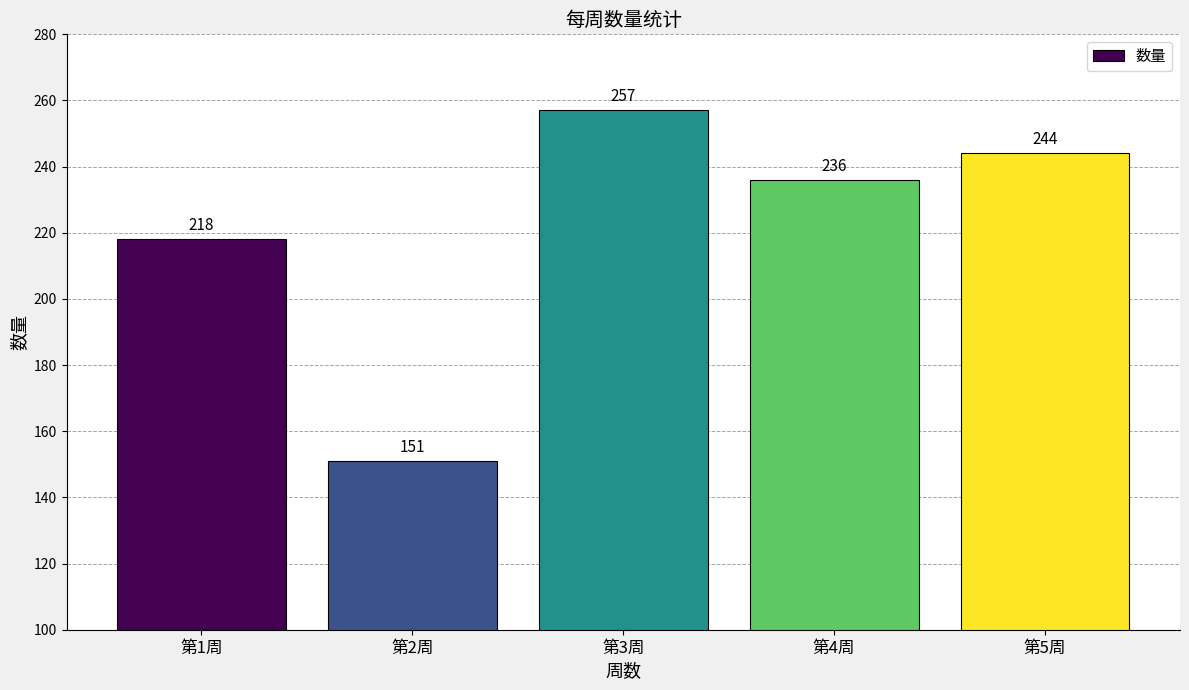

What is the sum of all values?

1106